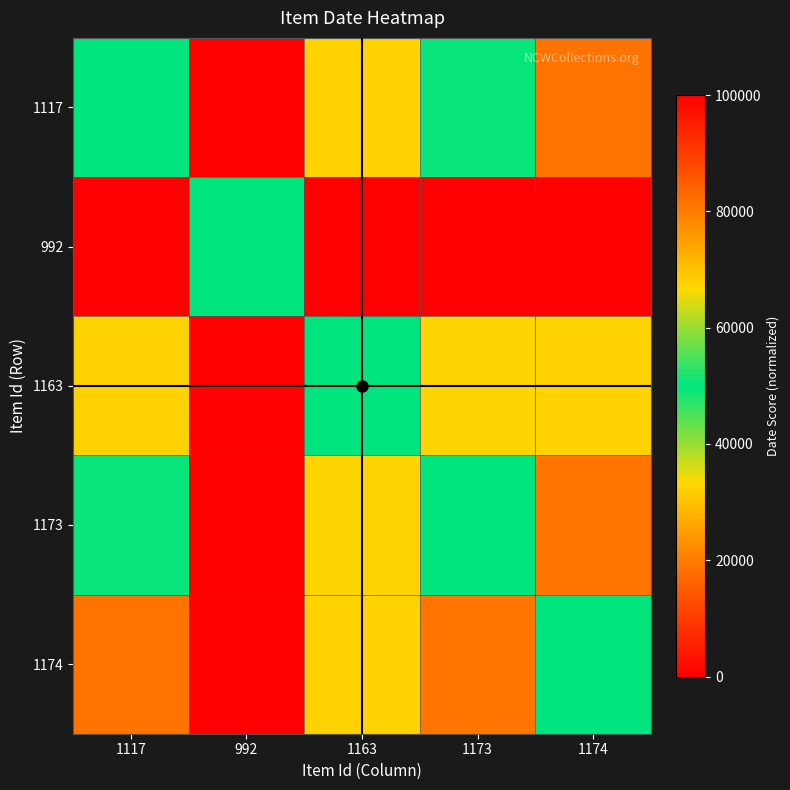

Reading left to right, list all the values displayed in this chart.

1117: 1117=50000.0	992=100000.0	1163=32428.7	1173=49520.6	1174=18787.8
992: 1117=0.0	992=50000.0	1163=0.0	1173=0.0	1174=0.0
1163: 1117=67571.3	992=100000.0	1163=50000.0	1173=67149.7	1174=32525.6
1173: 1117=50479.4	992=100000.0	1163=32850.3	1173=50000.0	1174=19082.1
1174: 1117=81212.2	992=100000.0	1163=67474.4	1173=80917.9	1174=50000.0